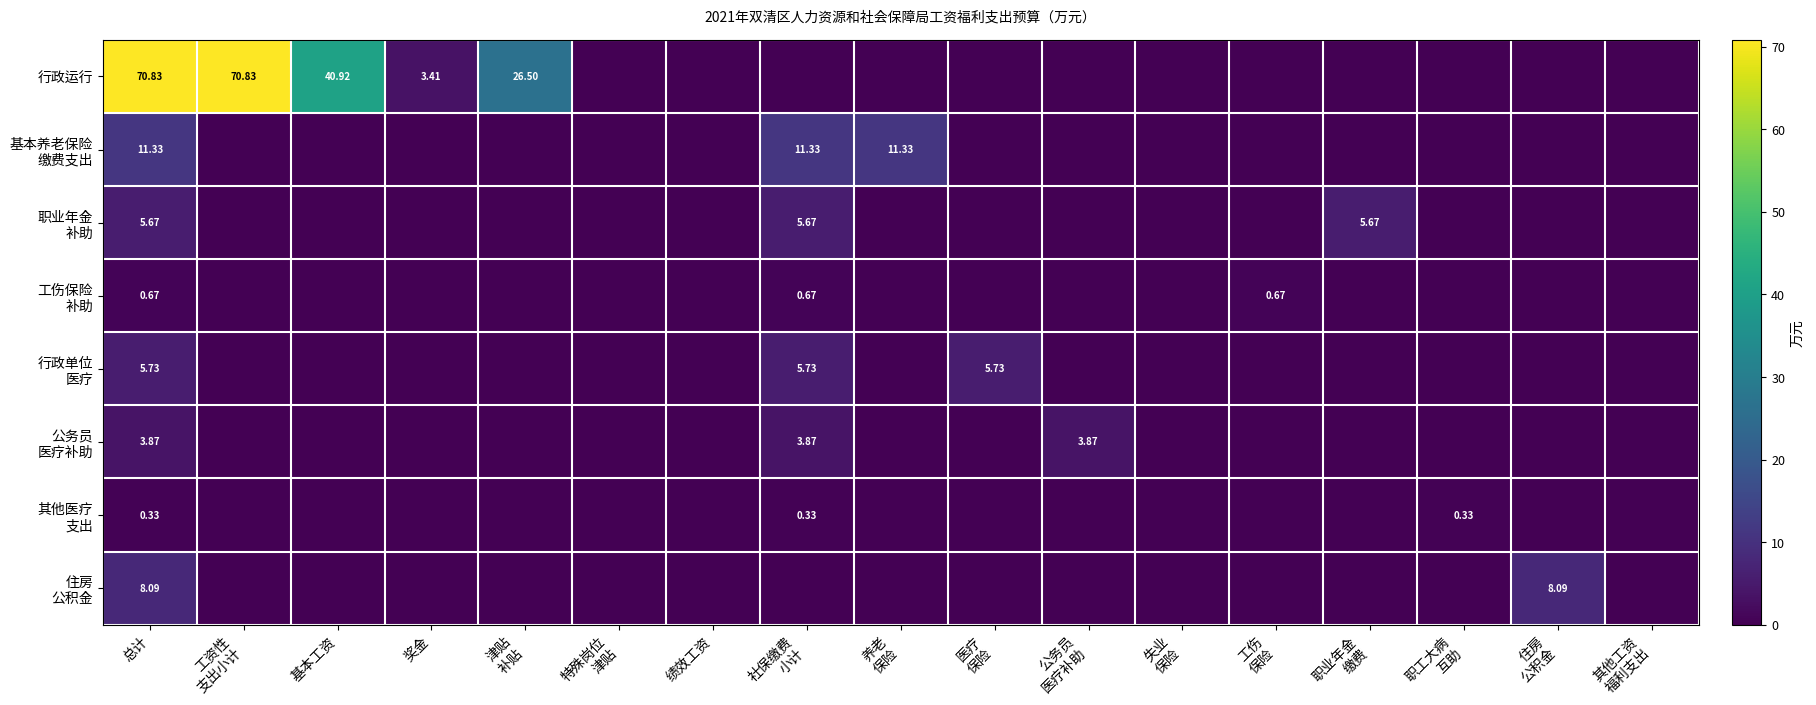

Which category has the highest value in the 行政单位 医疗 series?

总计